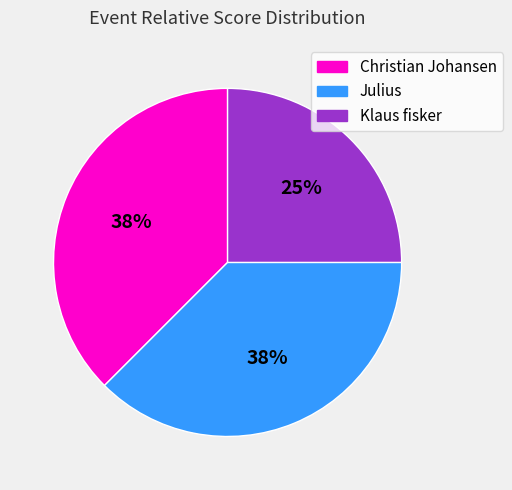

True or false: Klaus fisker accounts for 40% of the total.

False